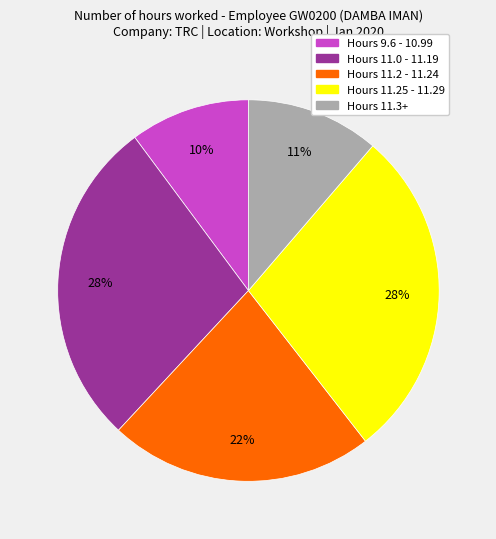

Does any single category account for the majority?

No